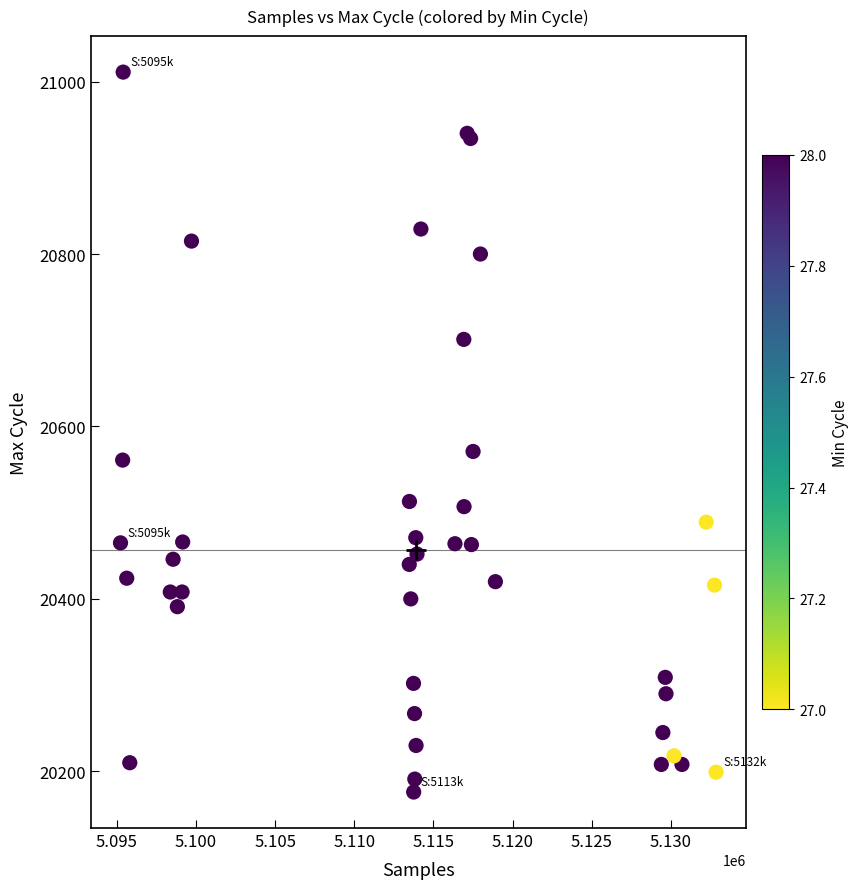

What Y value in the scatter plot is closest to 20593?

20571